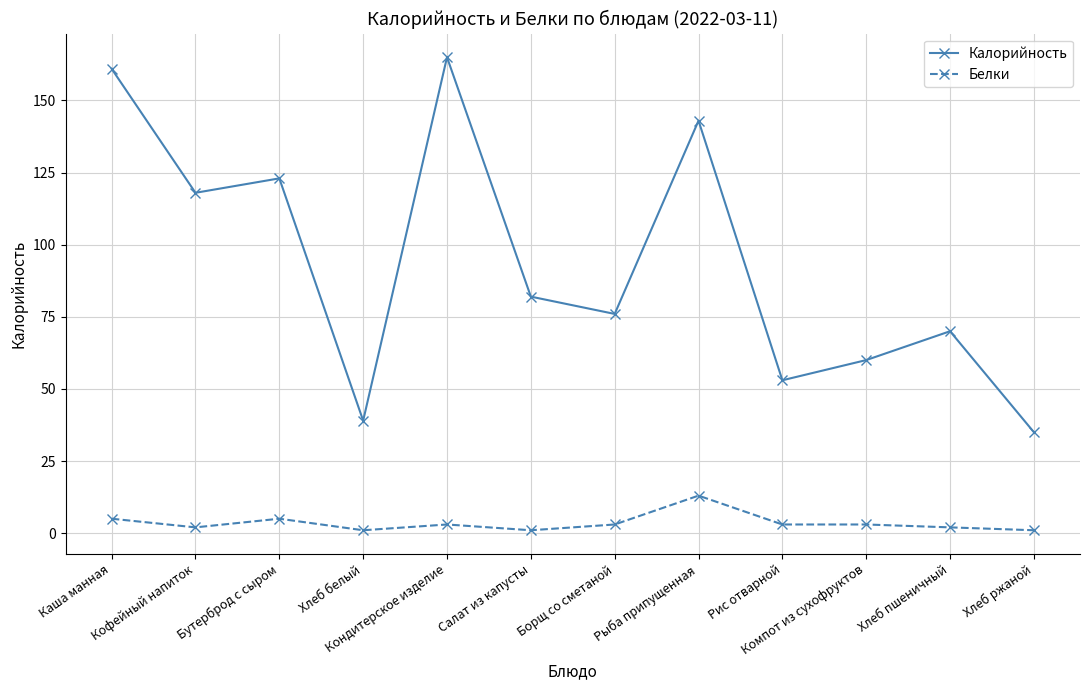

Is it true that Белки equals 5 at Бутерброд с сыром?

True